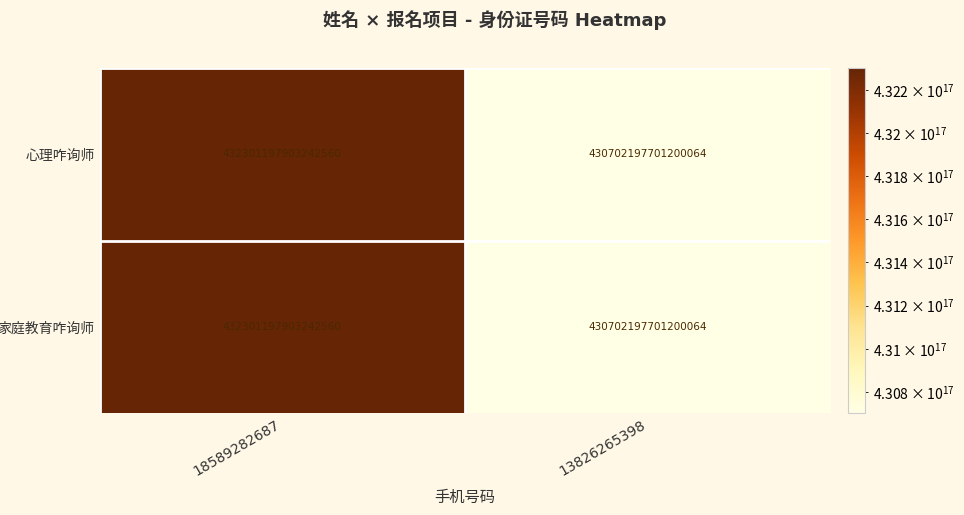

Which label corresponds to the largest value in the chart?

18589282687